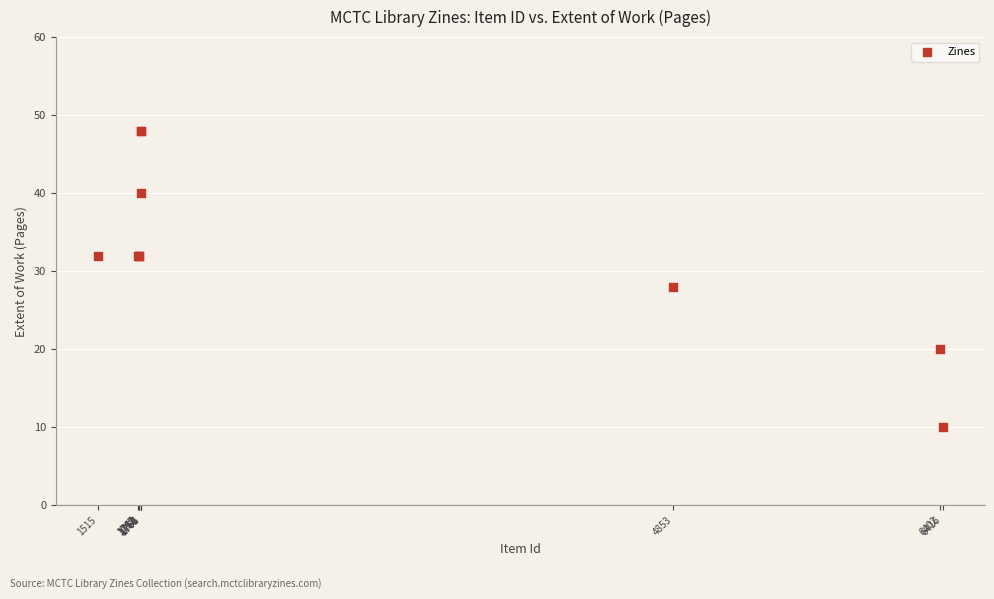

What Y value in the scatter plot is closest to 29?

28